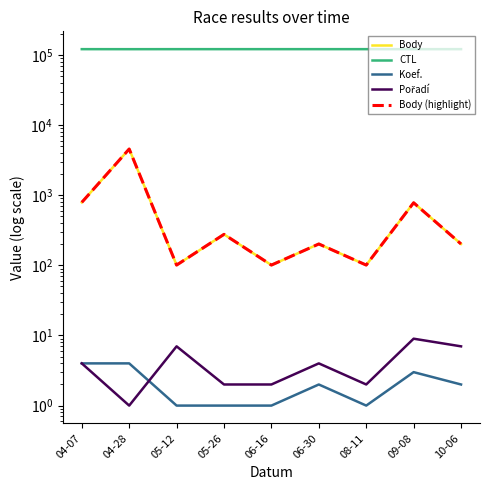

How many values in the Koef. series are below 2?

4